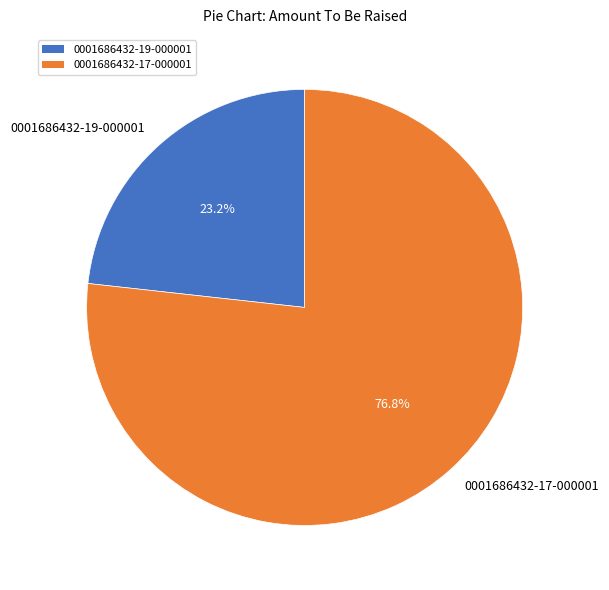

How many segments does this pie chart have?

2